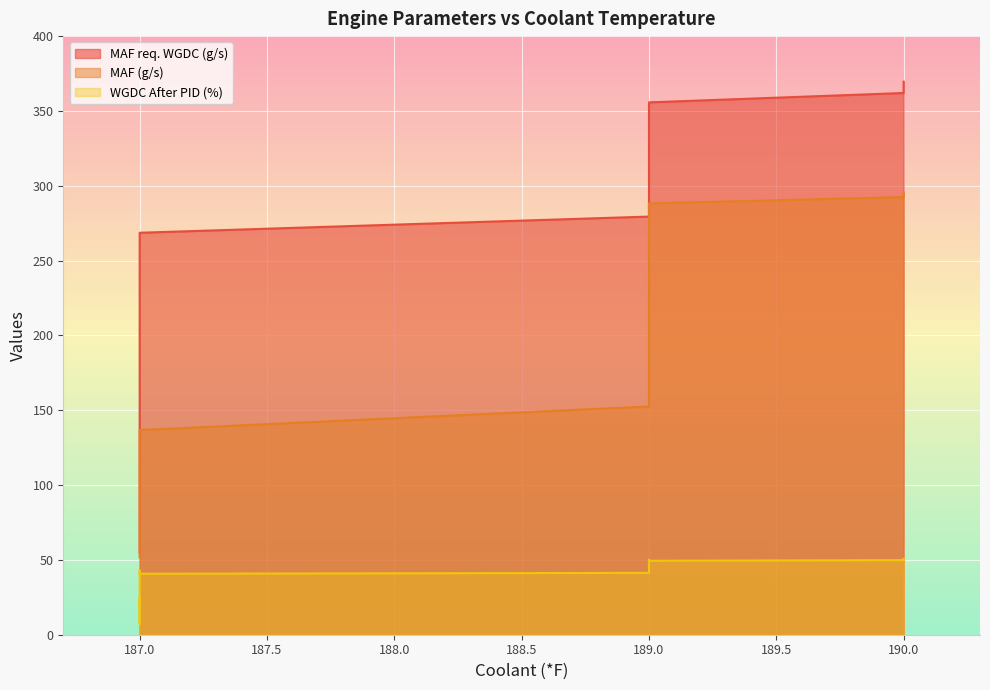

True or false: MAF req. WGDC (g/s) and WGDC After PID (%) intersect in this chart.

False